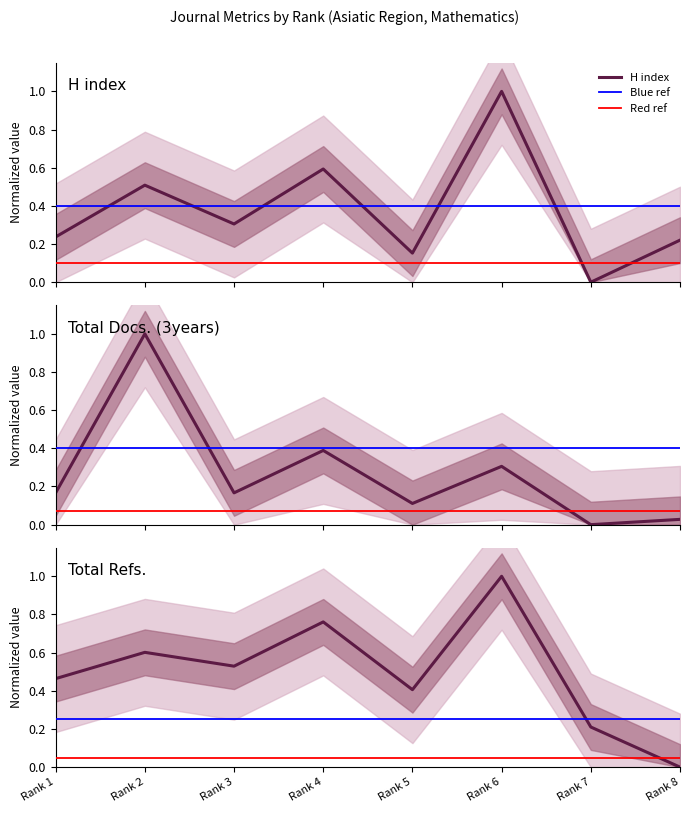

How many times do Total Docs. (3years) and H index cross each other?

2